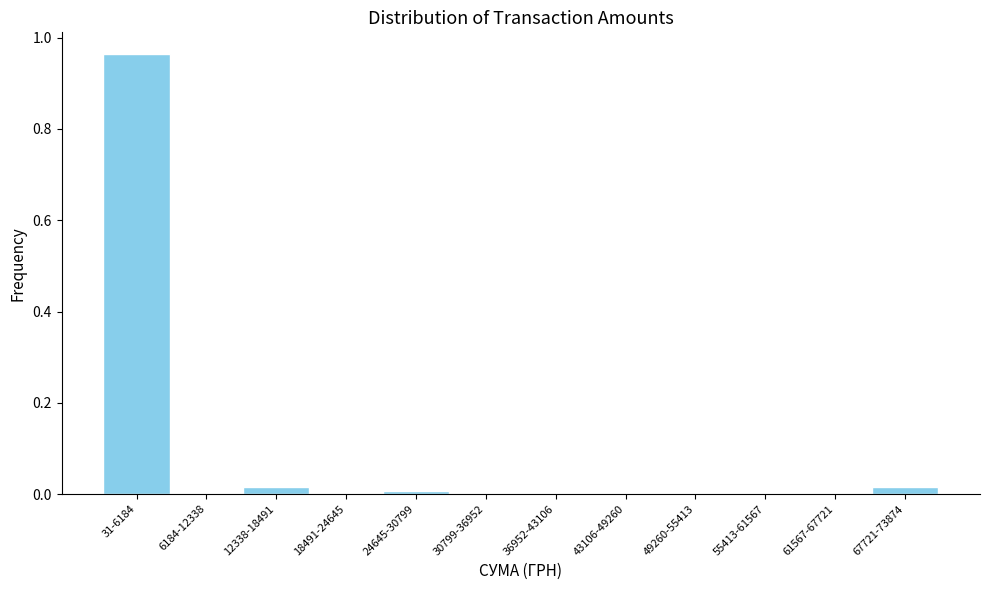

The chart shows a value of 0.4 at 18491-24645. True or false?

False